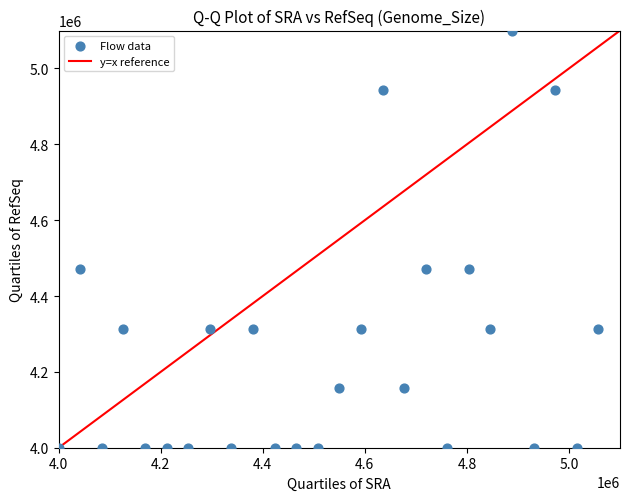

What is the range of Y values (max minus min)?

1100000.0